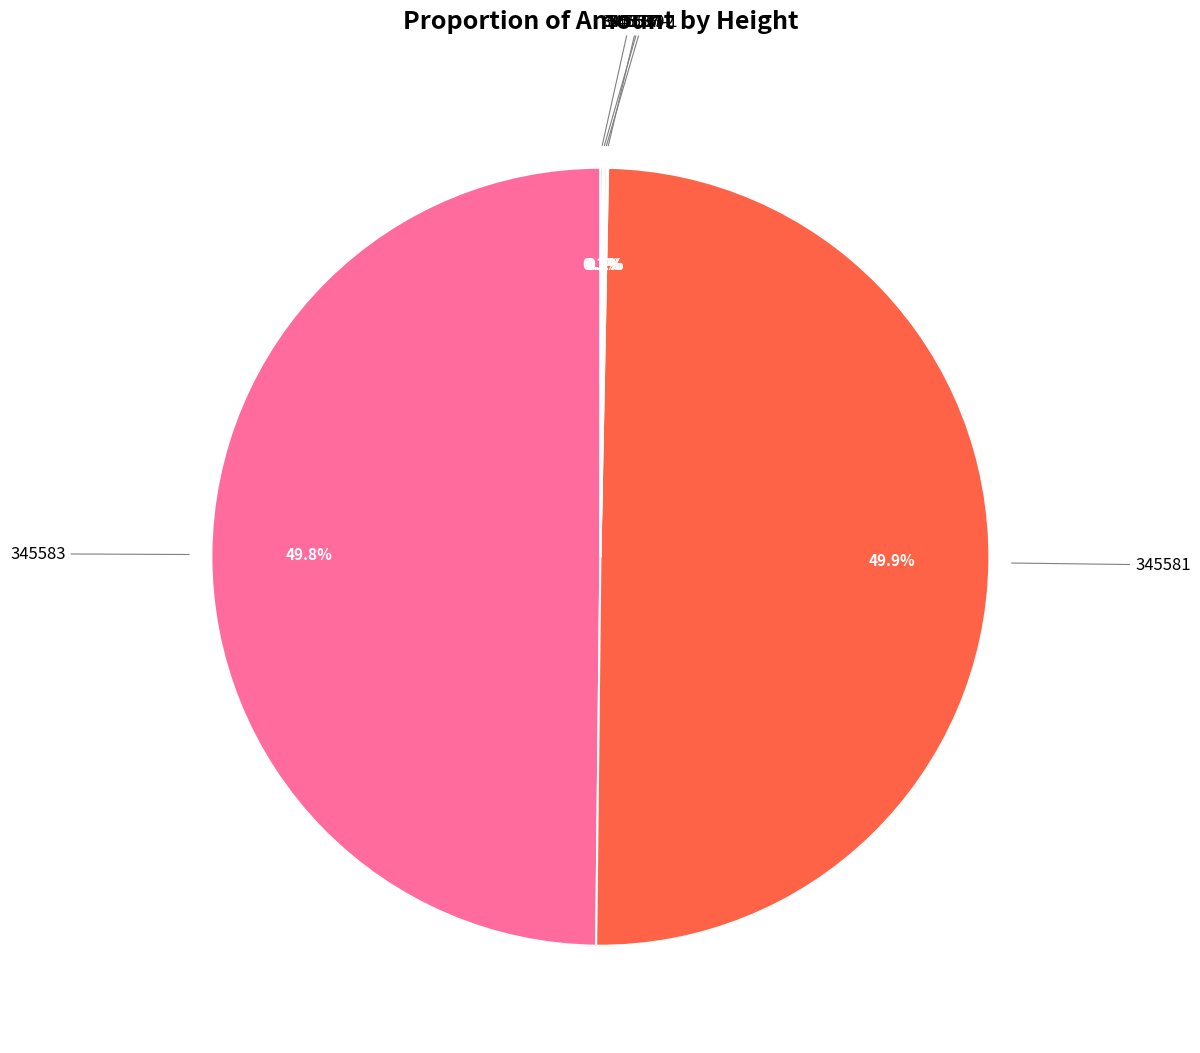

What portion of the pie excludes 345583?

50.2%